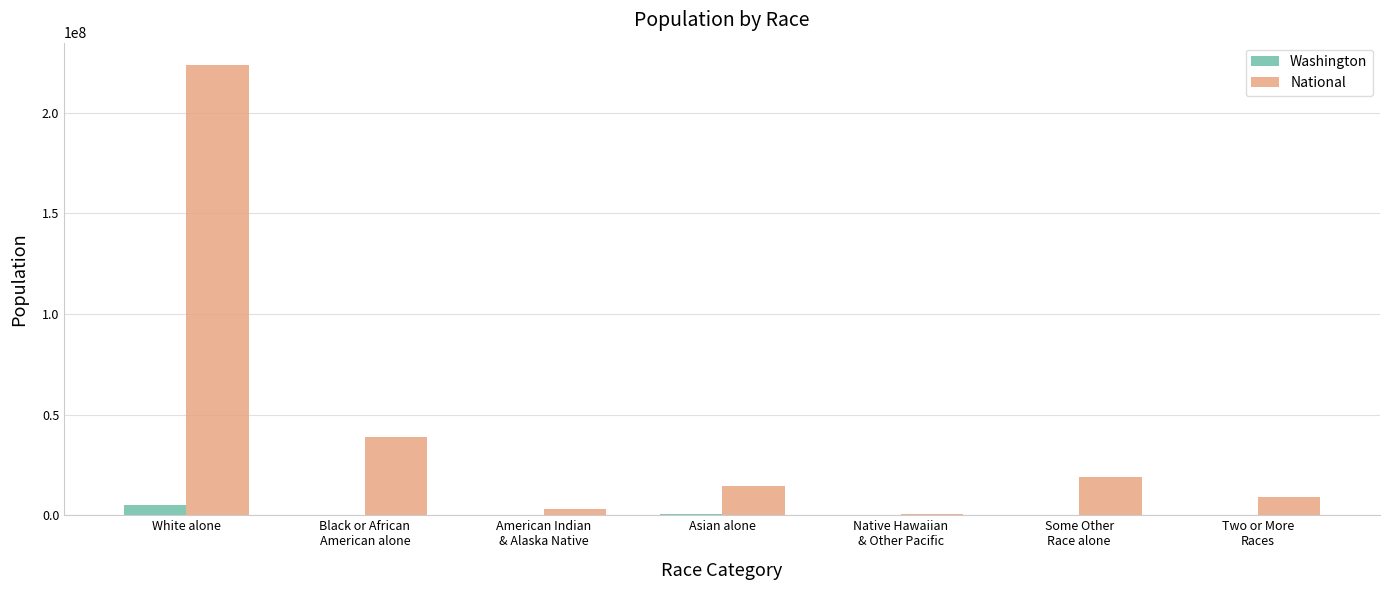

What is the sum of all National values?

308745538